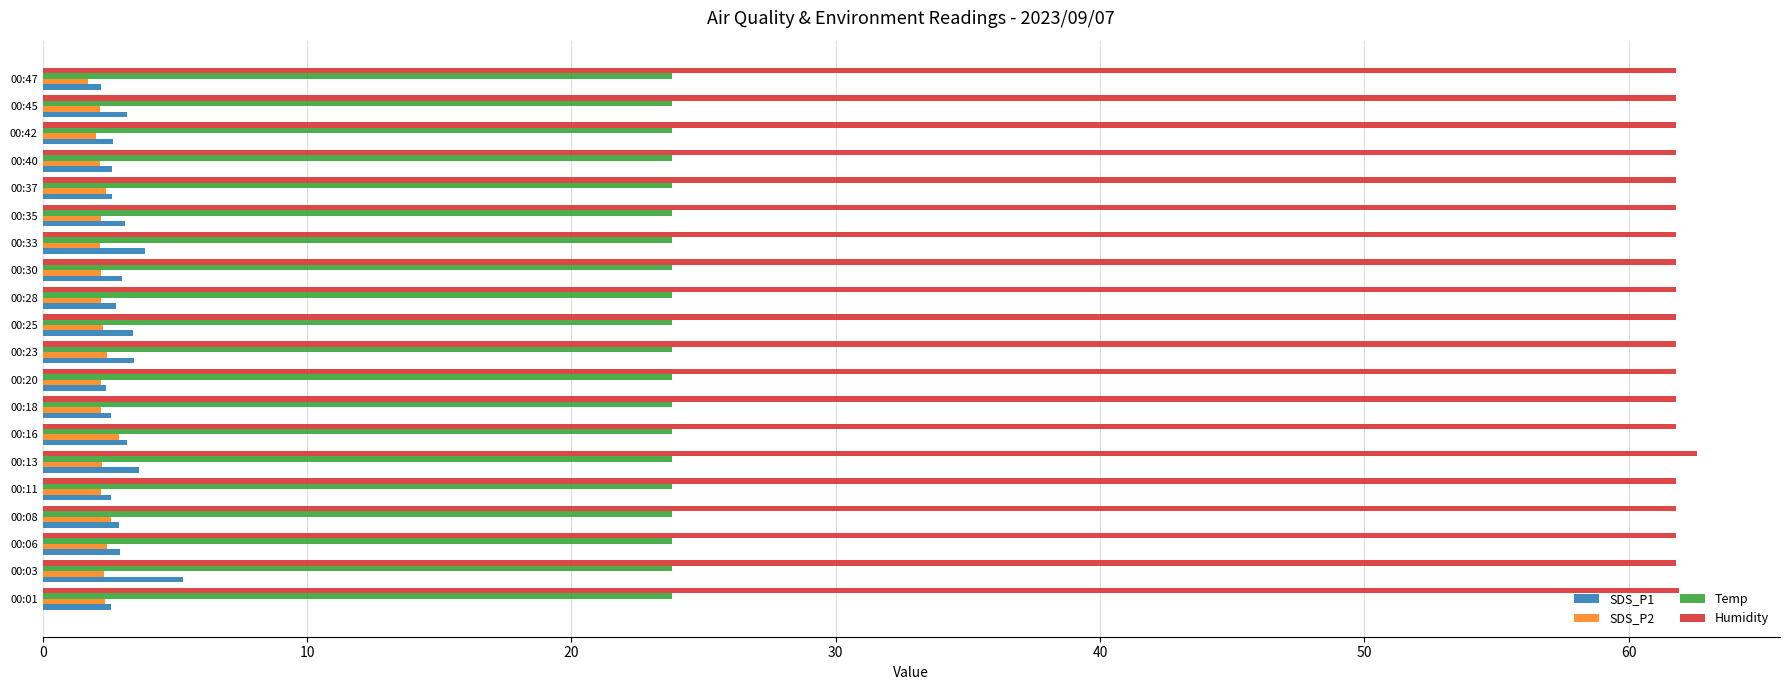

True or false: SDS_P1 has a value of 2.8 at 00:28.

True